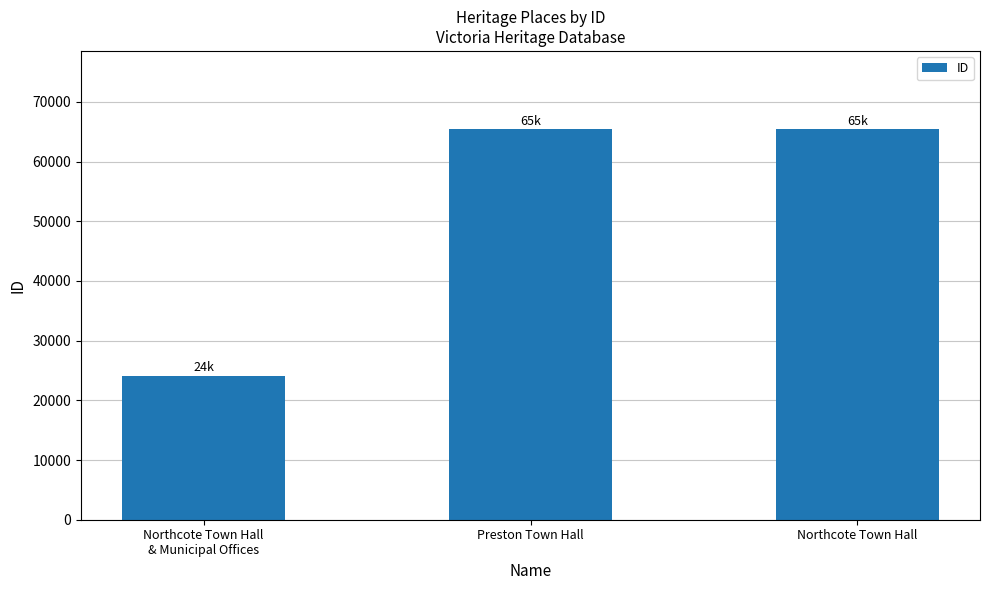

What is the minimum value shown in the chart?

24142